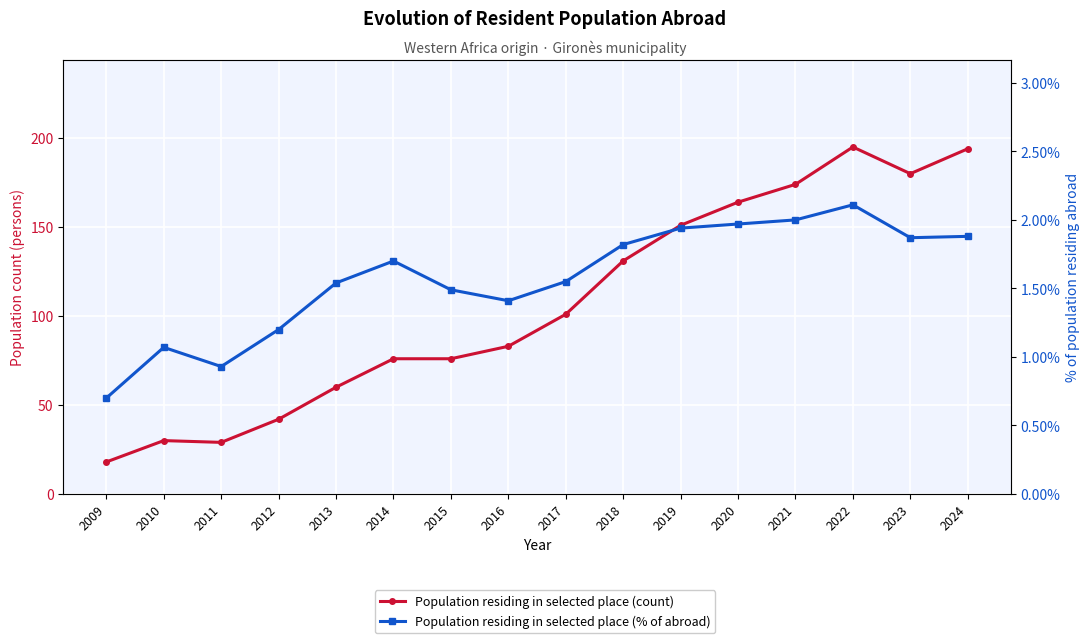

At which category does Population residing in selected place (% of abroad) reach its first local valley?

2011